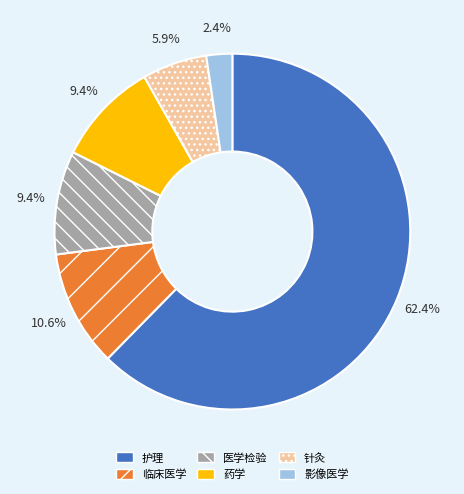

What is the smallest slice in the pie chart?

影像医学